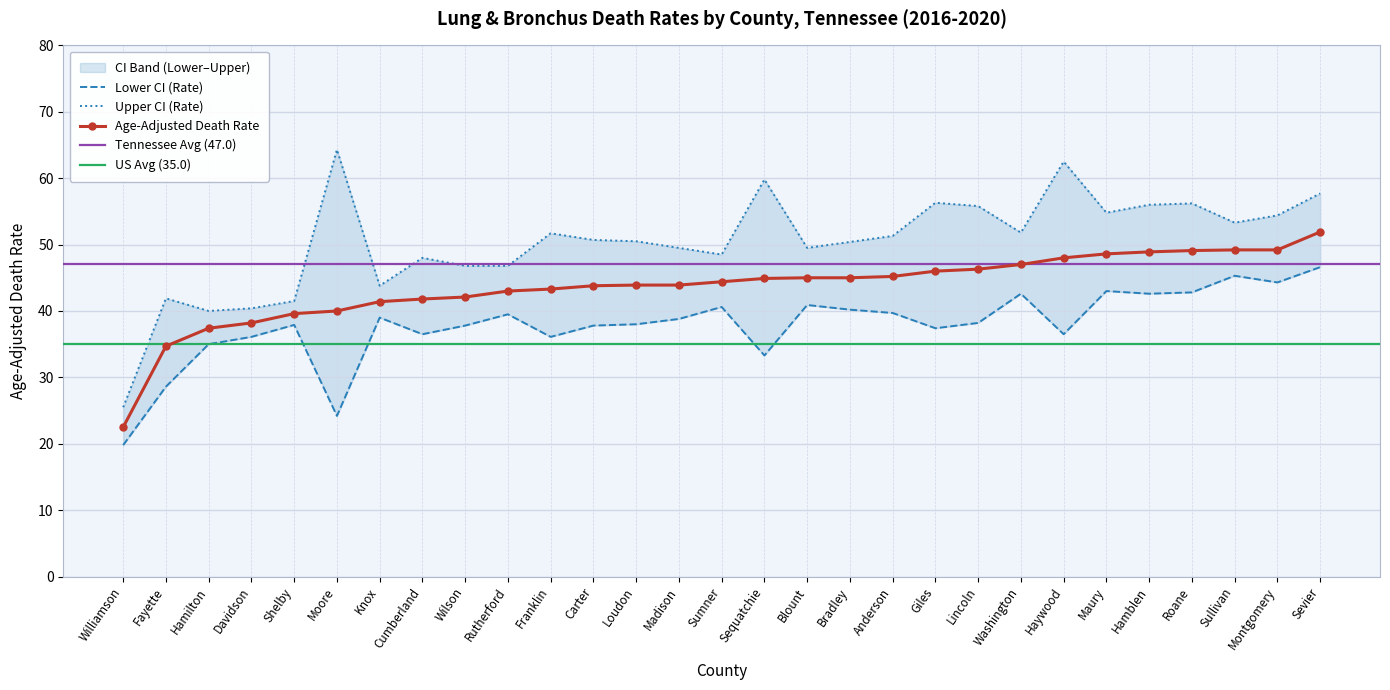

Reading right to left, what are all the values shown in this chart?

Age-Adjusted Death Rate: 51.9	49.2	49.2	49.1	48.9	48.6	48.0	47.0	46.3	46.0	45.2	45.0	45.0	44.9	44.4	43.9	43.9	43.8	43.3	43.0	42.1	41.8	41.4	40.0	39.6	38.2	37.4	34.7	22.5
Lower CI (Rate): 46.6	44.3	45.3	42.8	42.6	43.0	36.5	42.6	38.2	37.4	39.7	40.2	40.9	33.3	40.6	38.8	38.0	37.8	36.1	39.5	37.8	36.5	39.0	24.2	37.9	36.1	35.0	28.6	19.8
Upper CI (Rate): 57.7	54.4	53.3	56.2	56.0	54.8	62.5	51.8	55.8	56.3	51.3	50.4	49.5	59.8	48.5	49.5	50.5	50.7	51.7	46.8	46.8	48.0	43.8	64.3	41.5	40.4	40.0	41.9	25.5